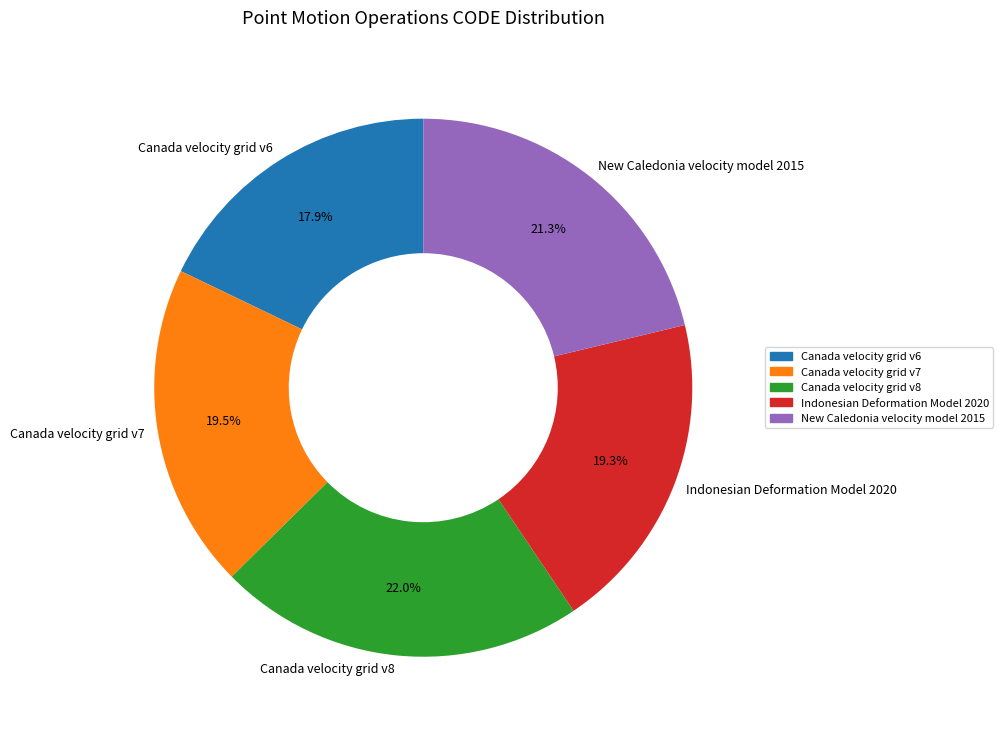

Combined, do Canada velocity grid v6 and Canada velocity grid v7 account for over 50%?

No